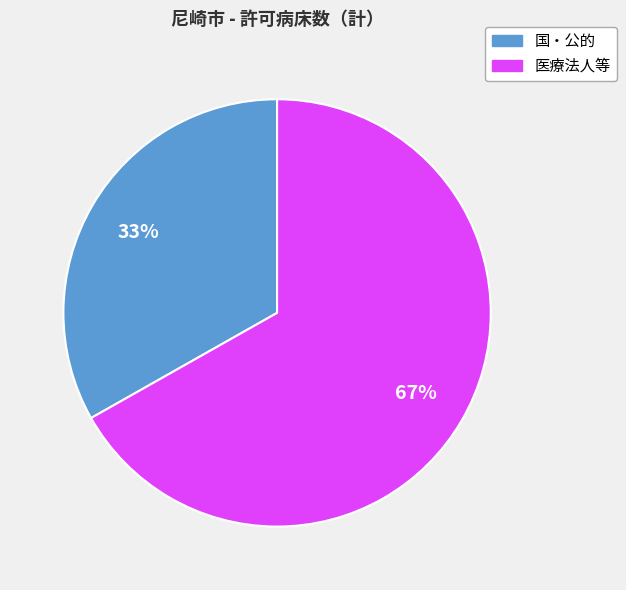

To the nearest percent, what is the average slice percentage?

50%